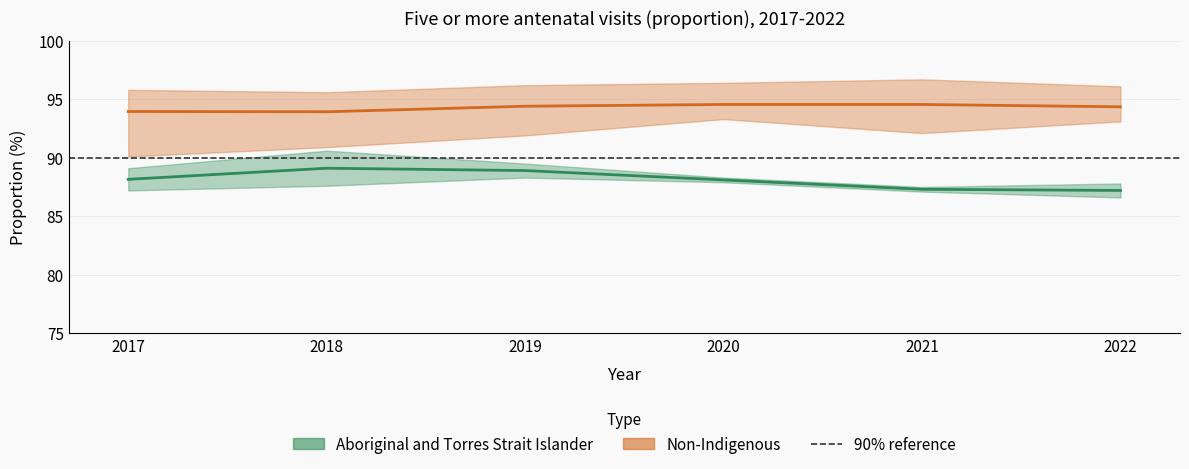

Which label corresponds to the largest value in the chart?

2021